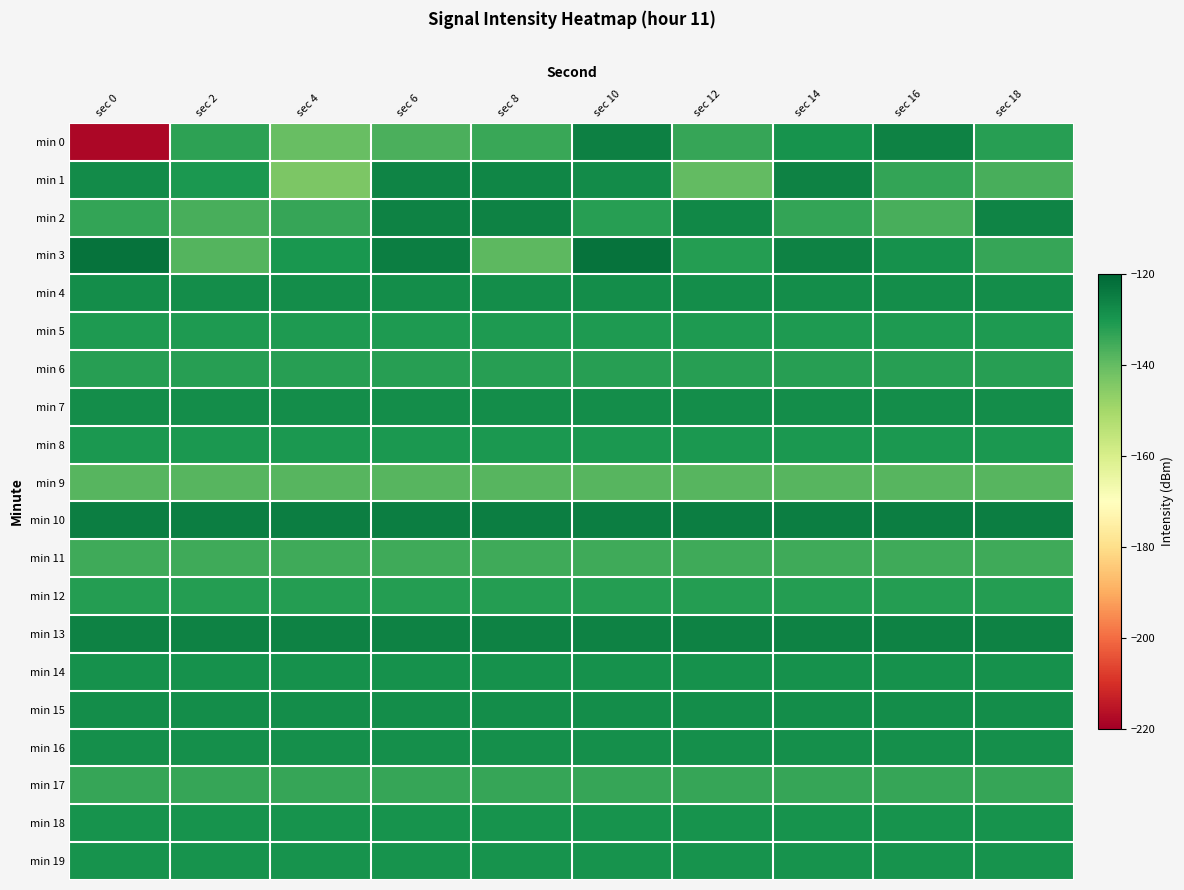

What is the greatest value displayed?

-122.4